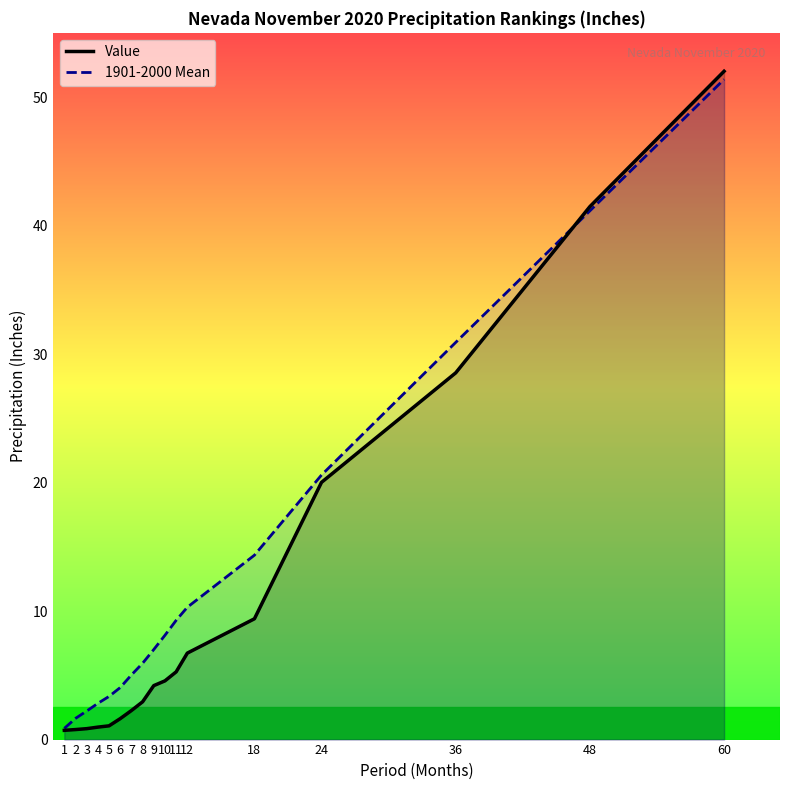

Where does the Value series first go above 4?

9